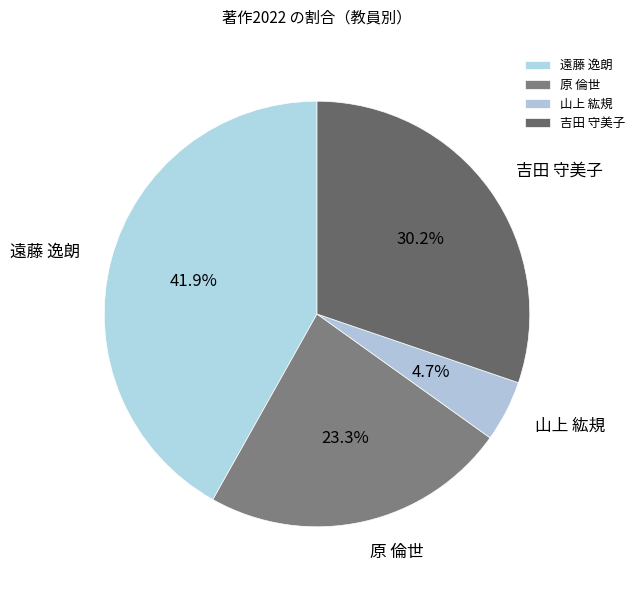

The 遠藤 逸朗 slice represents 42% of the pie. True or false?

True